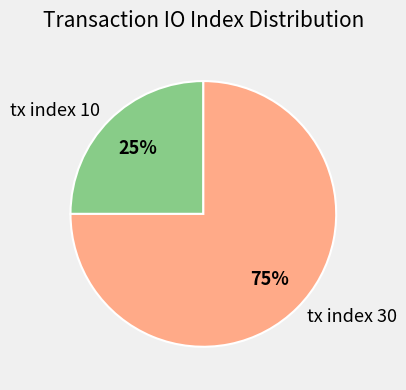

To the nearest percent, what is the difference between the tx index 10 and tx index 30 slice percentages?

50%